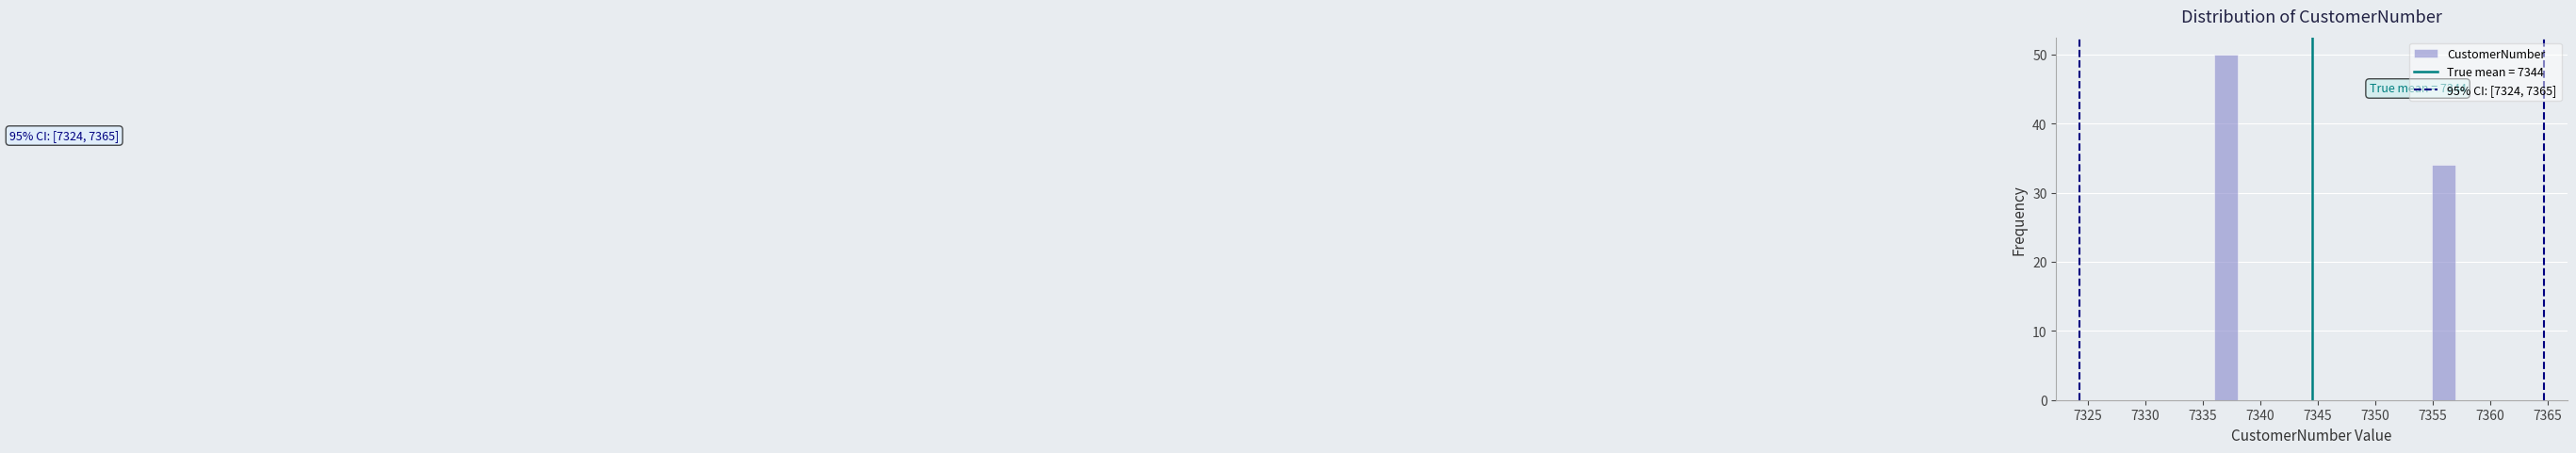

Over which range of the x-axis is the bar tallest?

7336.0 to 7338.1